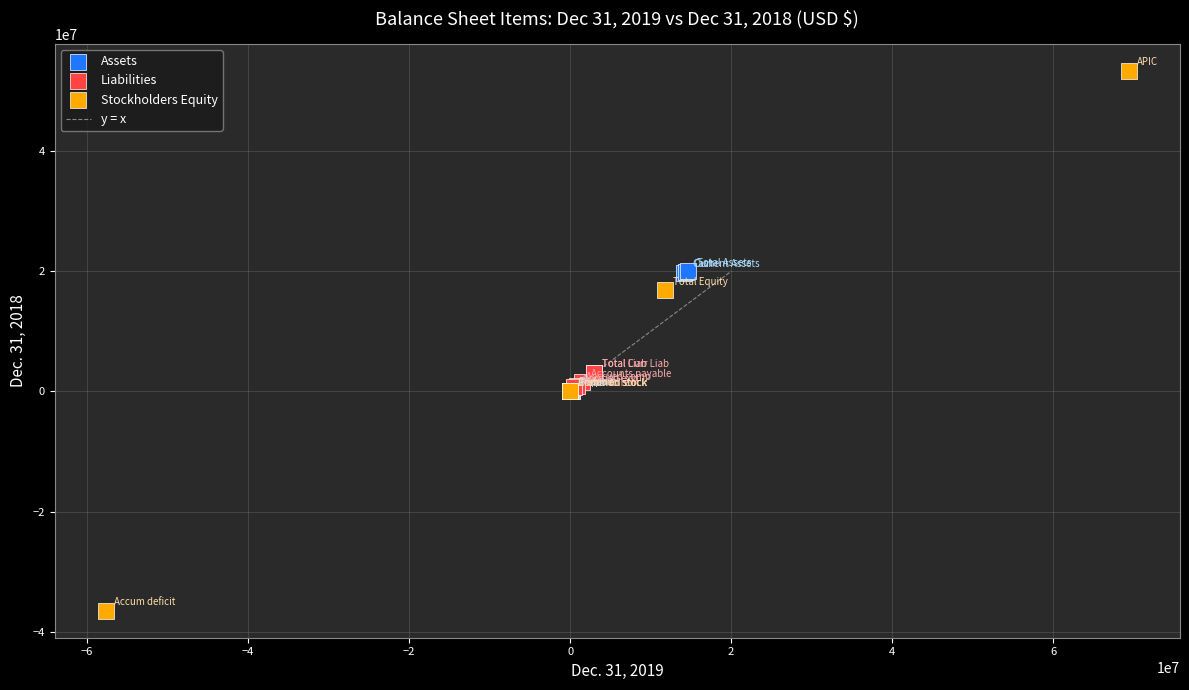

Which series has the largest Y range (max minus min)?

Stockholders Equity